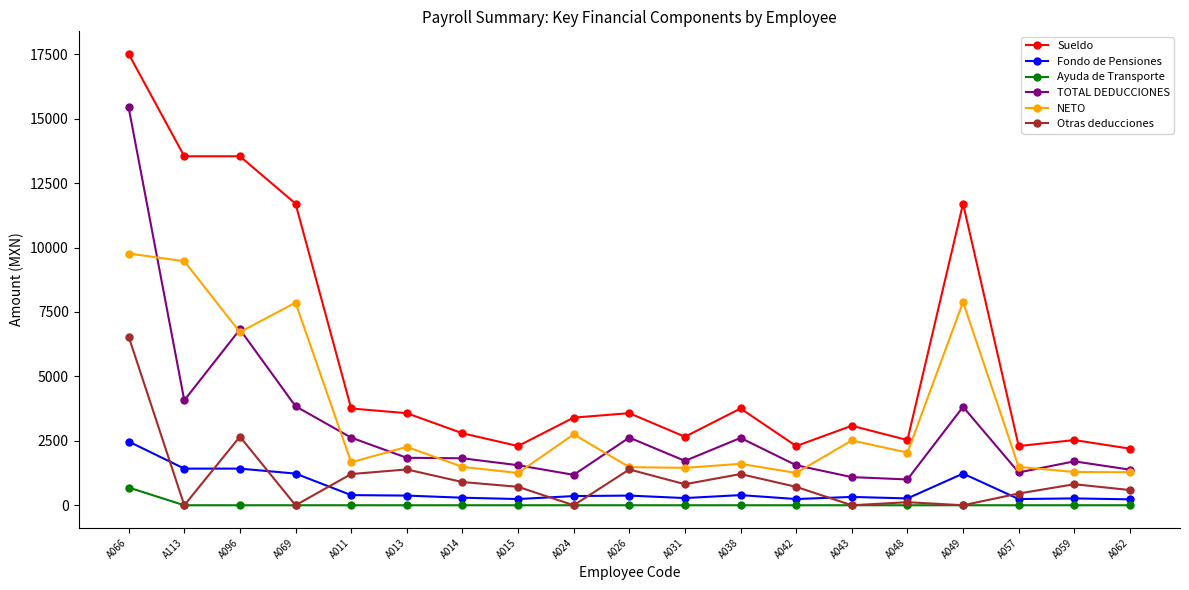

True or false: Fondo de Pensiones has more than 2 interior local peaks.

True